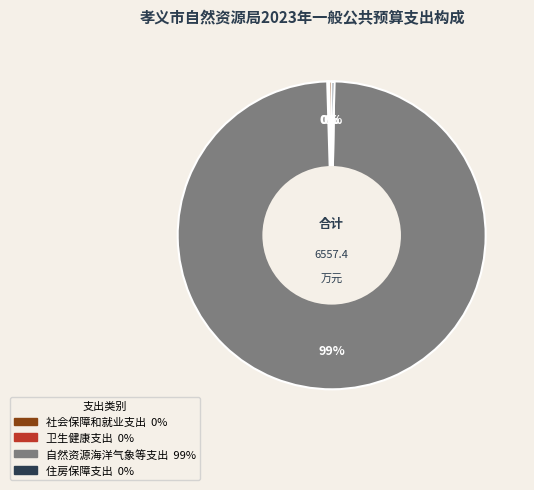

The 自然资源海洋气象等支出 slice represents 92% of the pie. True or false?

False